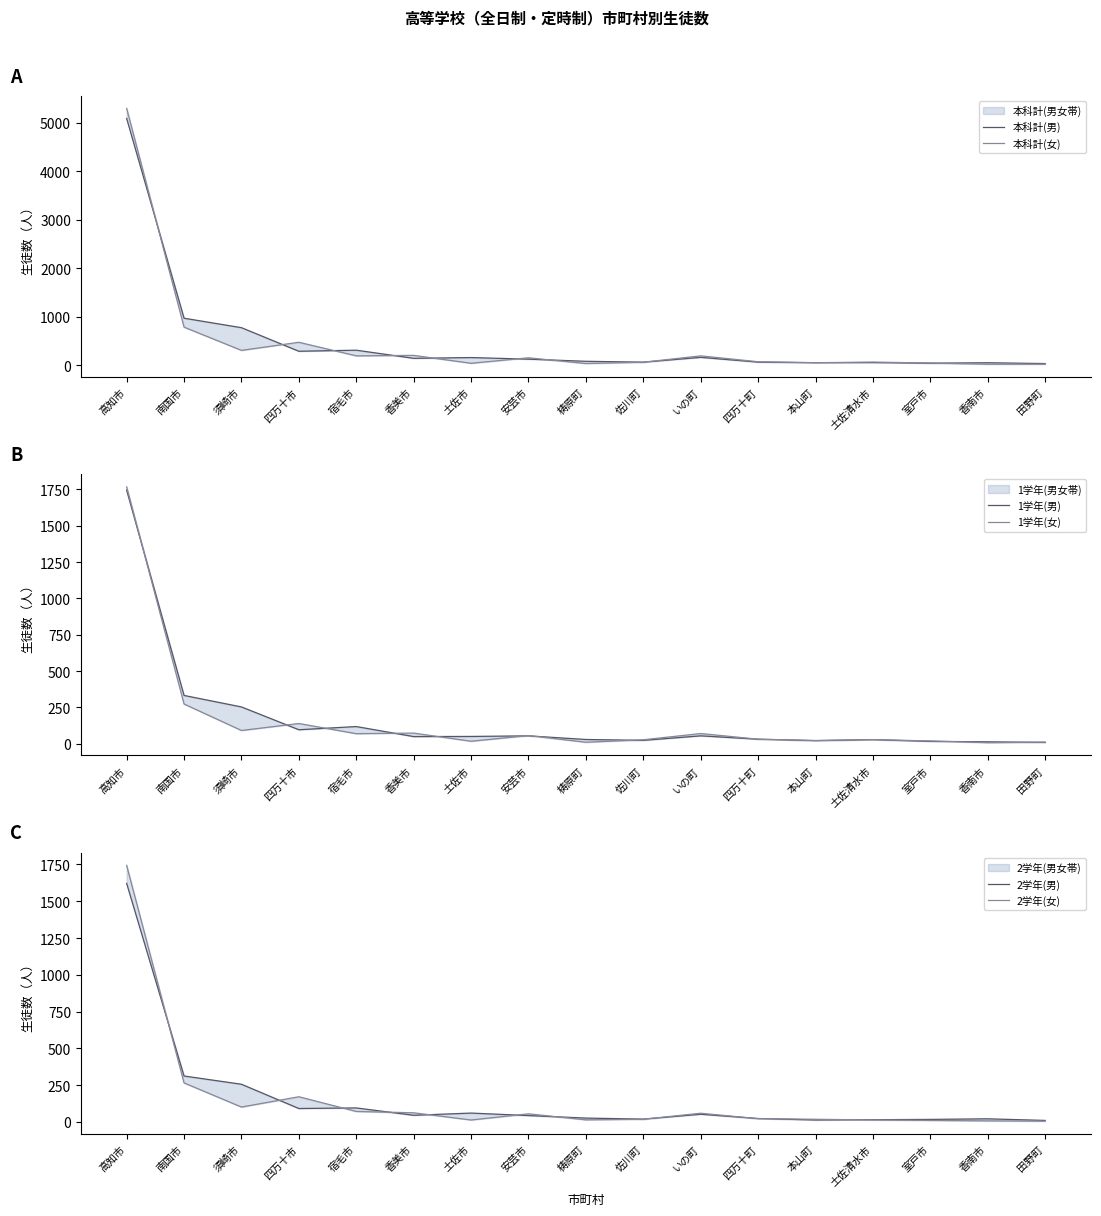

True or false: 1学年(女) has a value of 139 at 四万十市.

True